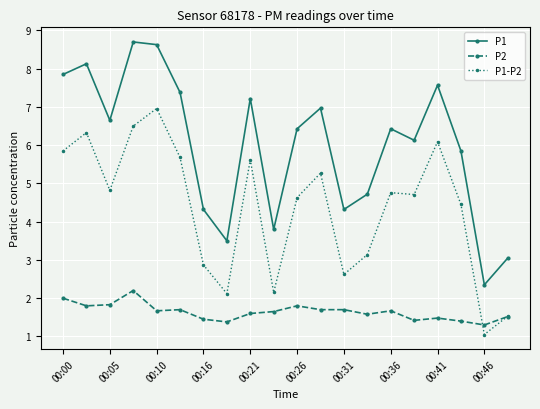

What is the greatest value displayed?

8.7